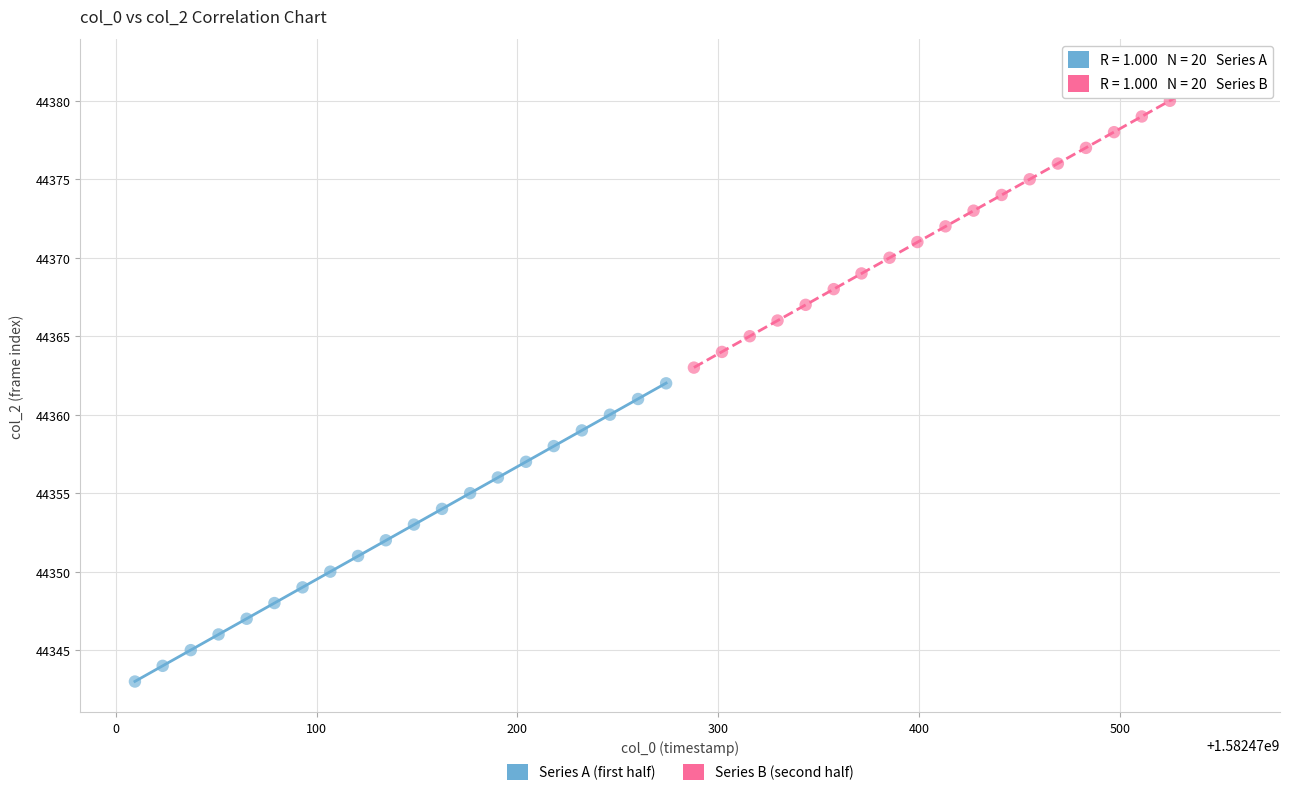

Which series reaches the minimum Y coordinate?

Series A (first half)